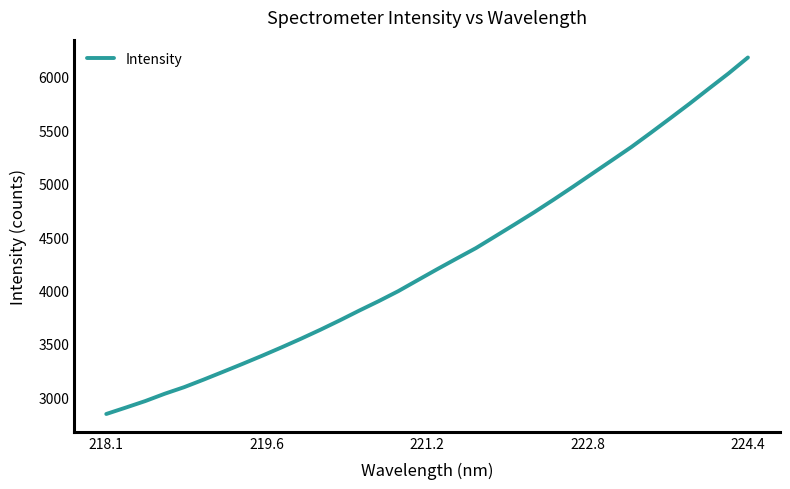

What is the greatest value displayed?

6180.1